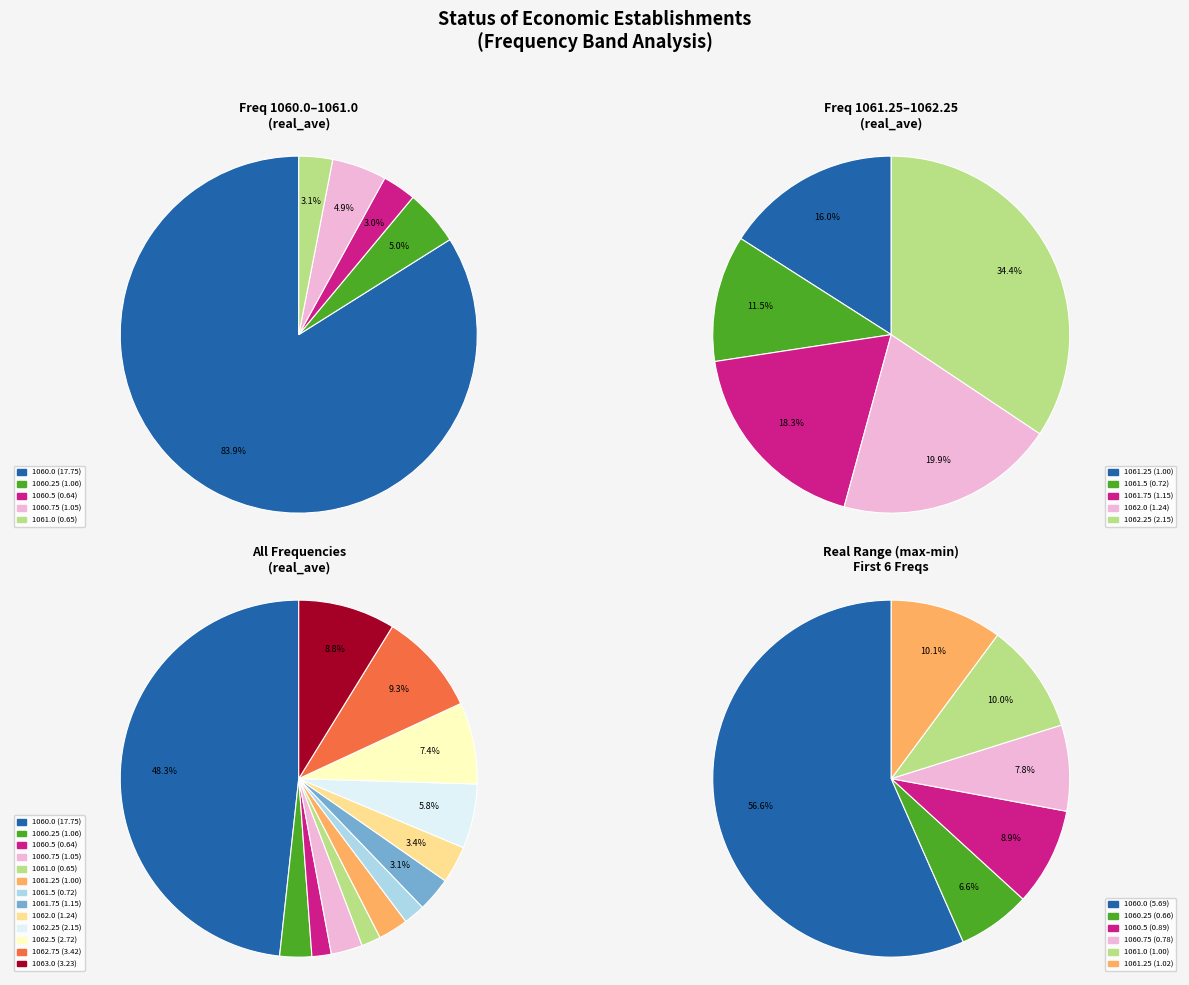

Combined, do 1062.0 and 1060.75 account for over 50%?

No